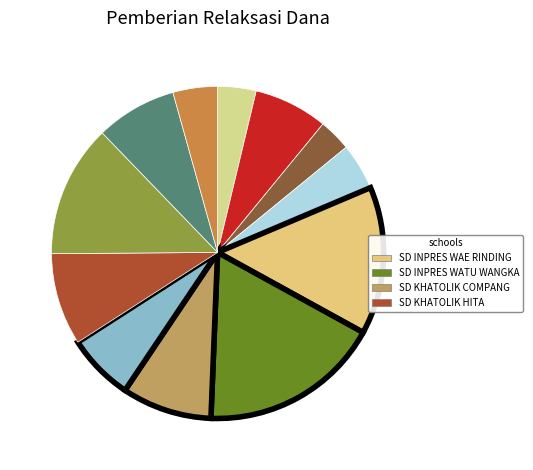

How many slices are in this pie chart?

12